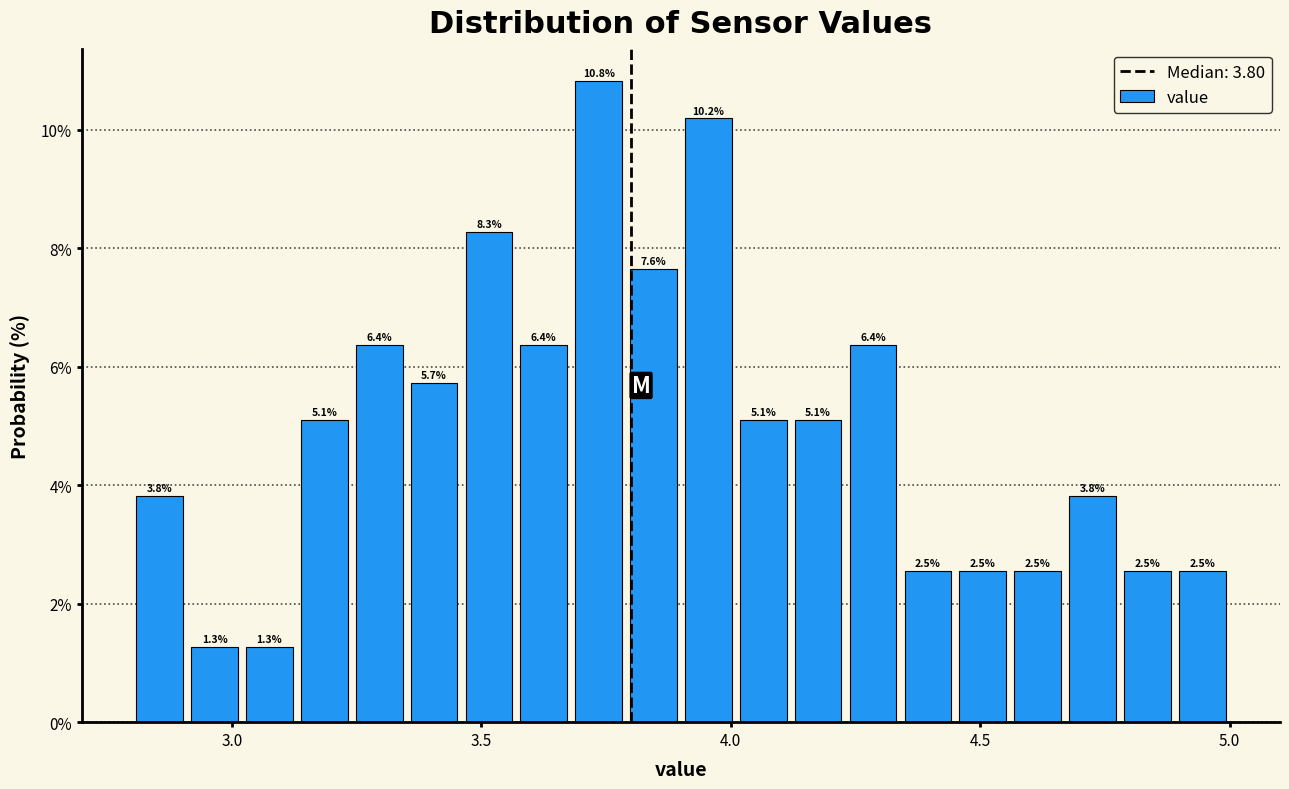

Read against the x-axis, roughly where is the centre of the tallest bar?

3.75